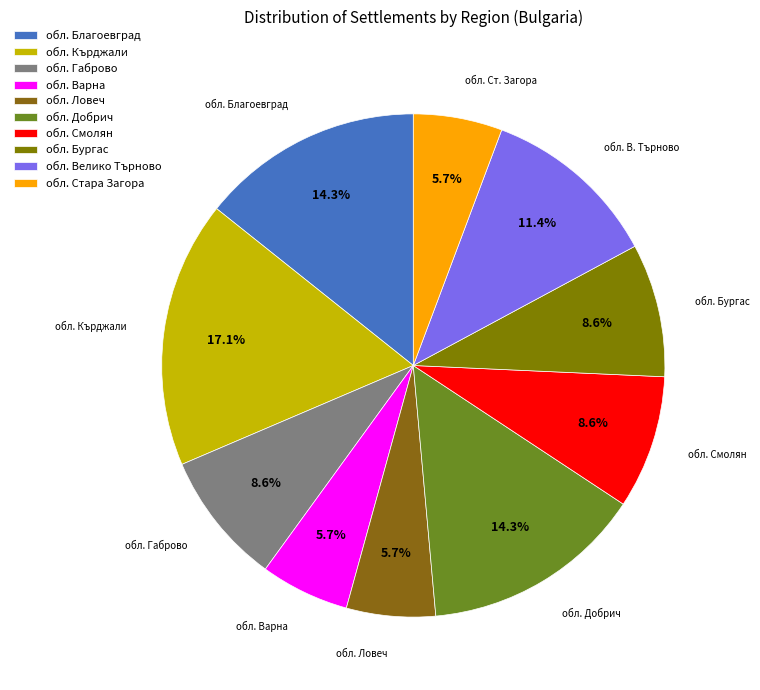

To the nearest percent, what is the difference between the largest and smallest slice percentages?

11%